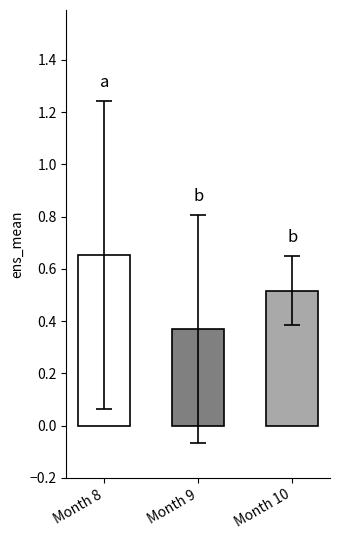

Is it true that the value at Month 10 is 0.2?

False